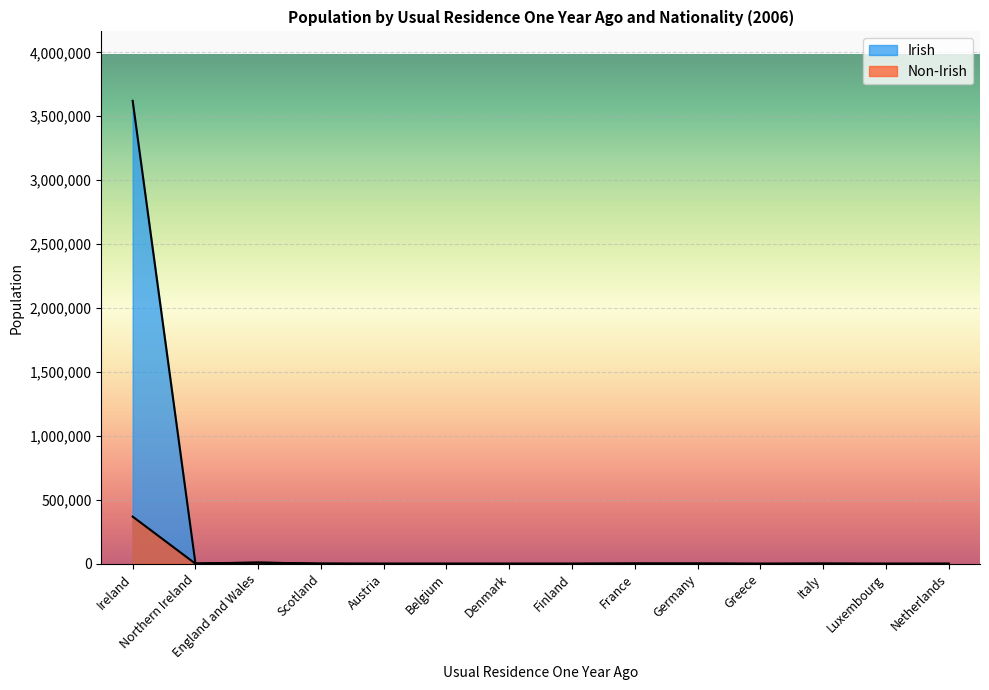

The Non-Irish series shows 110 at Denmark. True or false?

False